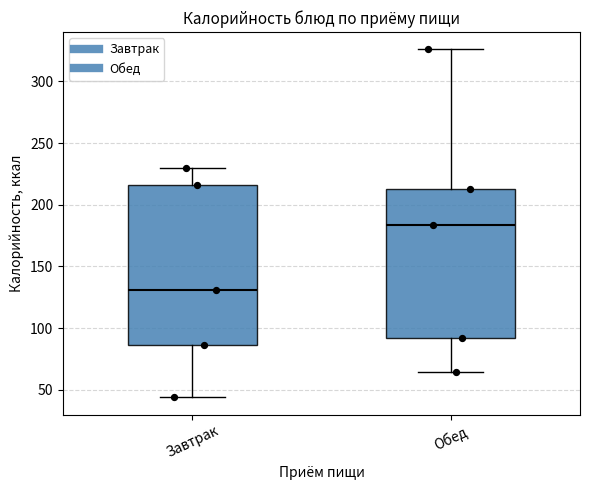

Comparing the boxes themselves (not the whiskers), which one is the tallest?

Завтрак